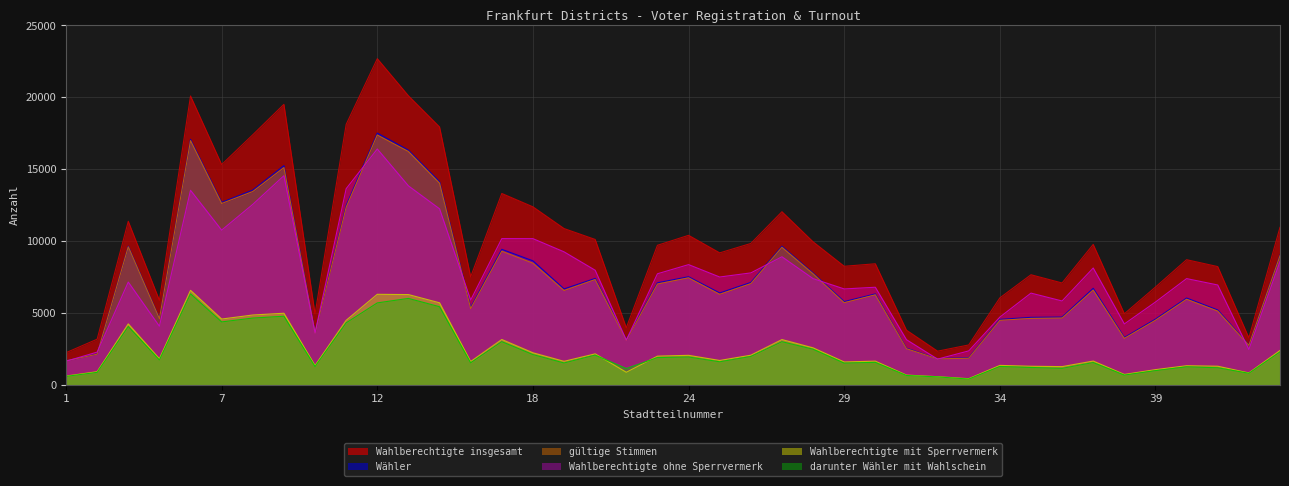

At which category does Wahlberechtigte ohne Sperrvermerk reach its first local valley?

5